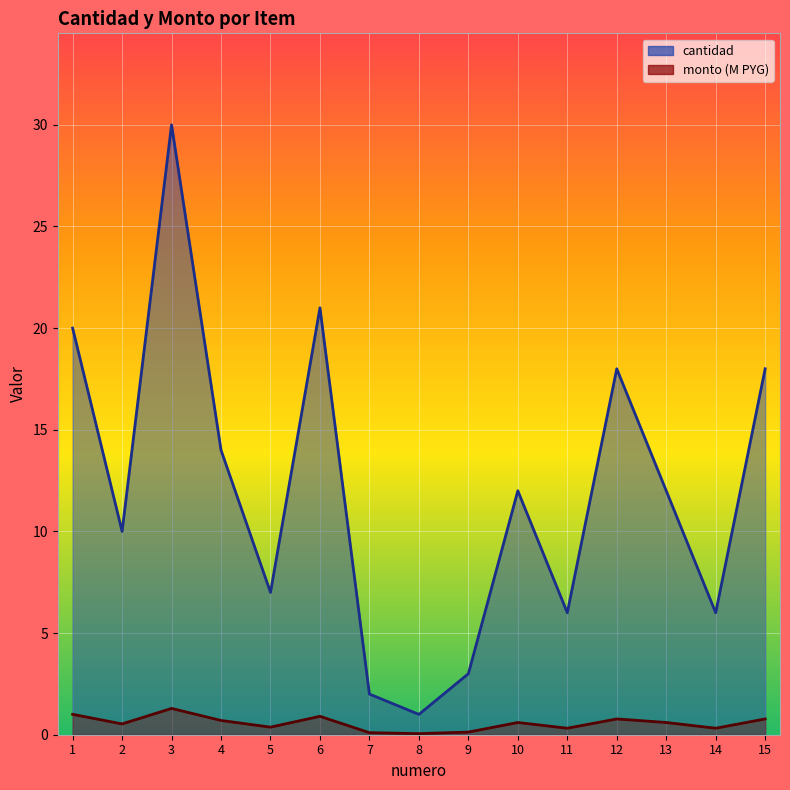

What is the average value of the monto series?

0.6